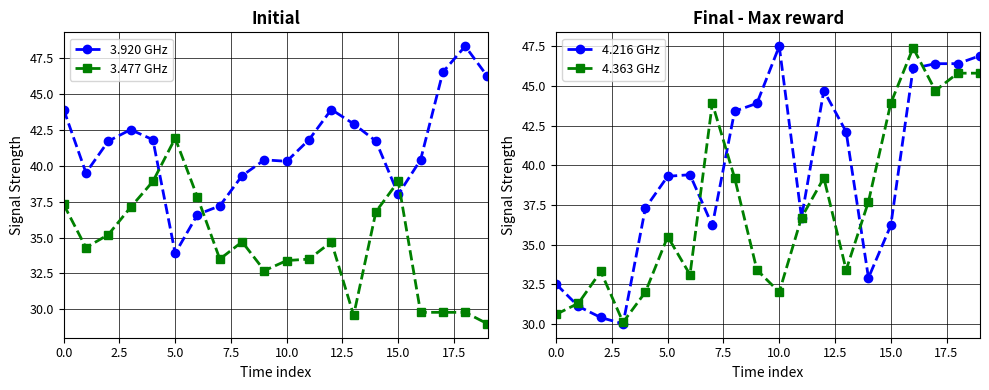

What is the average value of the 4.216 GHz series?

39.5